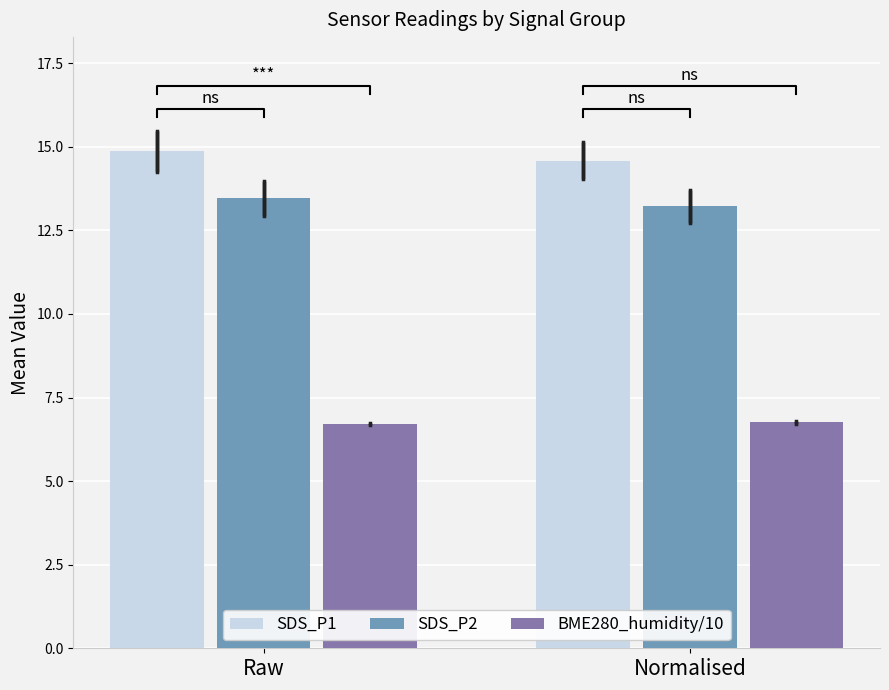

What is the greatest value displayed?

14.9